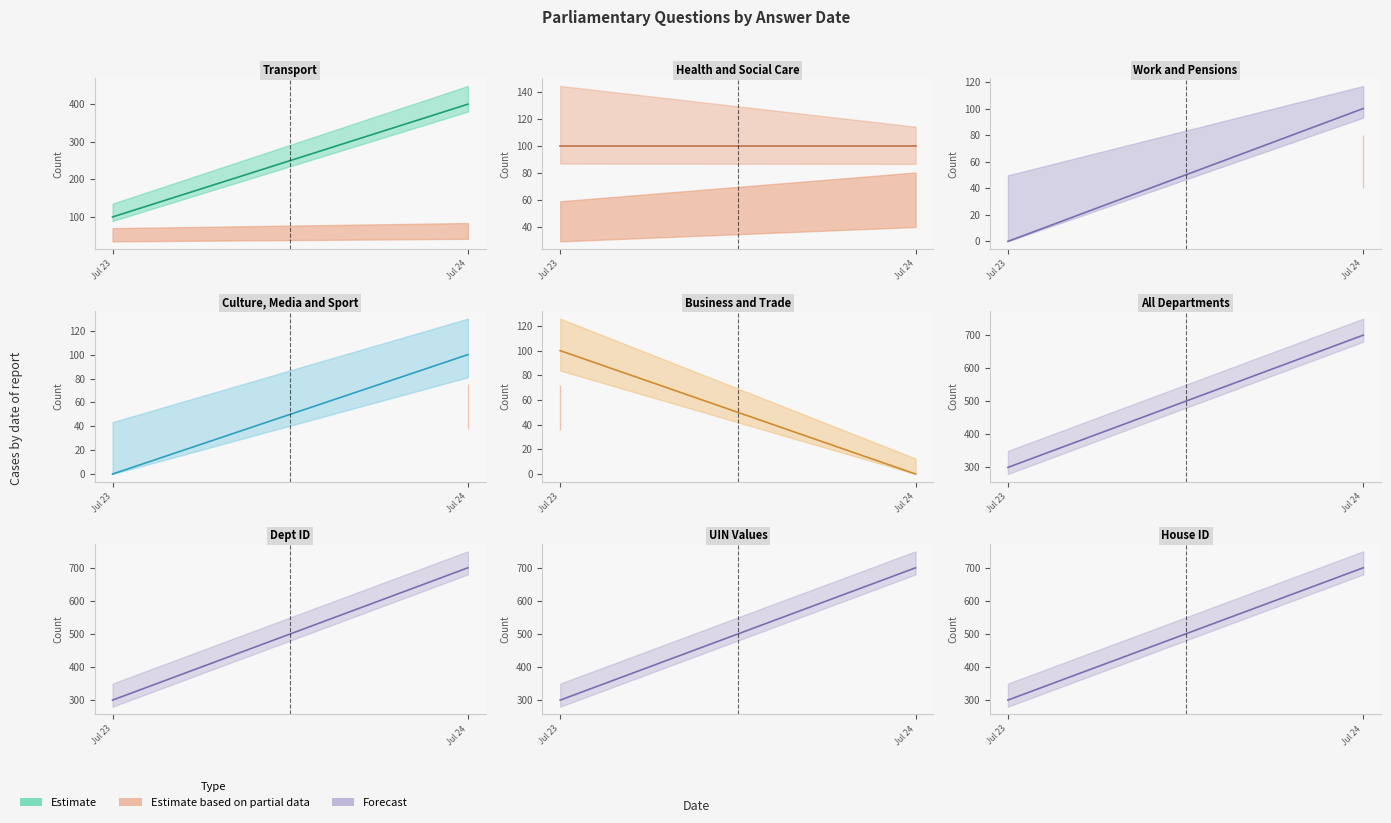

List the labels in order of Health and Social Care (est.) value, smallest first.

Jul 23, Jul 24